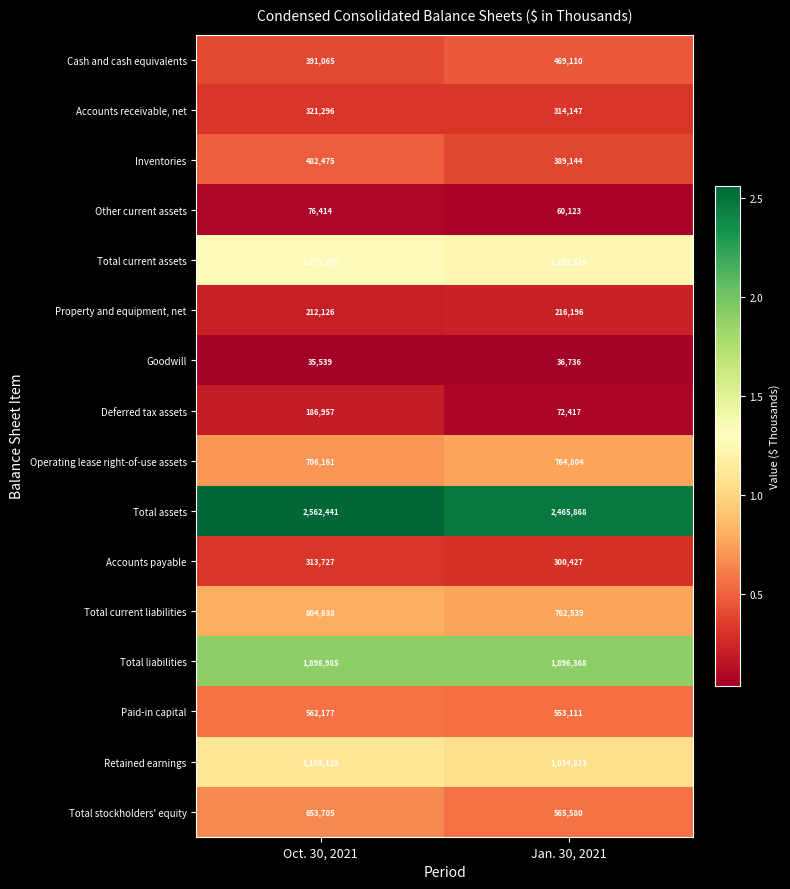

What is the approximate value of Total assets at Oct. 30, 2021?

2562441